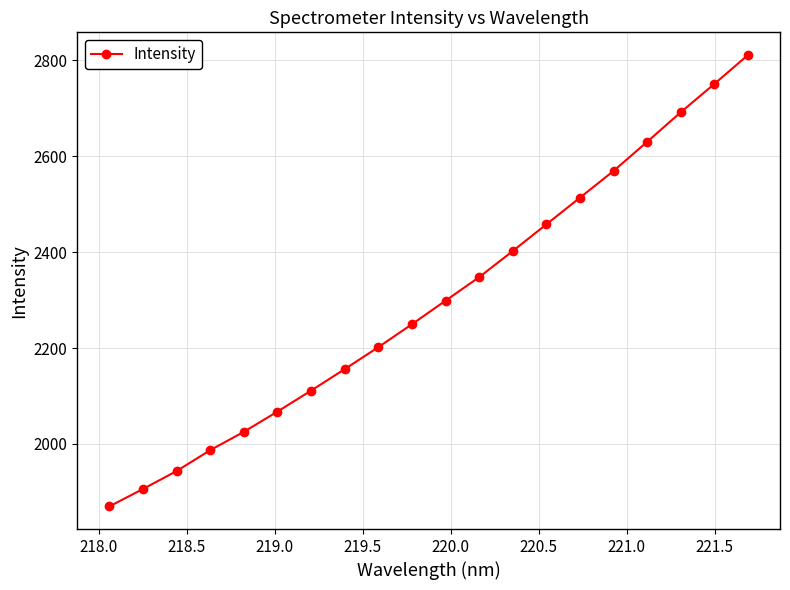

True or false: the data has more than 1 interior local peaks.

False